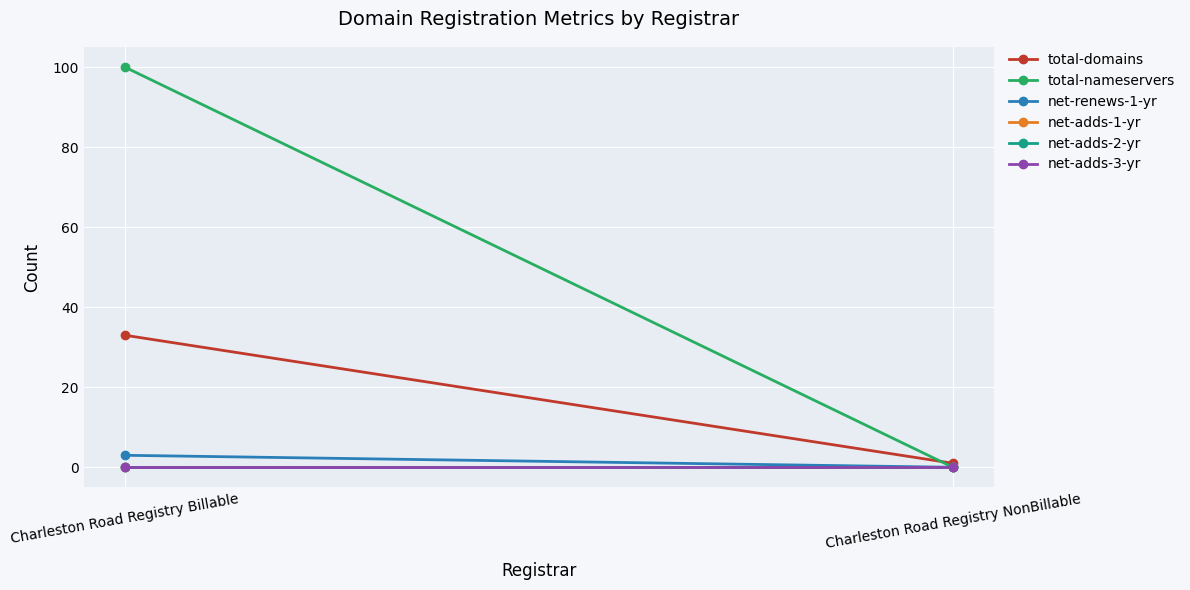

What is the difference between the highest and lowest values at Charleston Road Registry NonBillable?

1